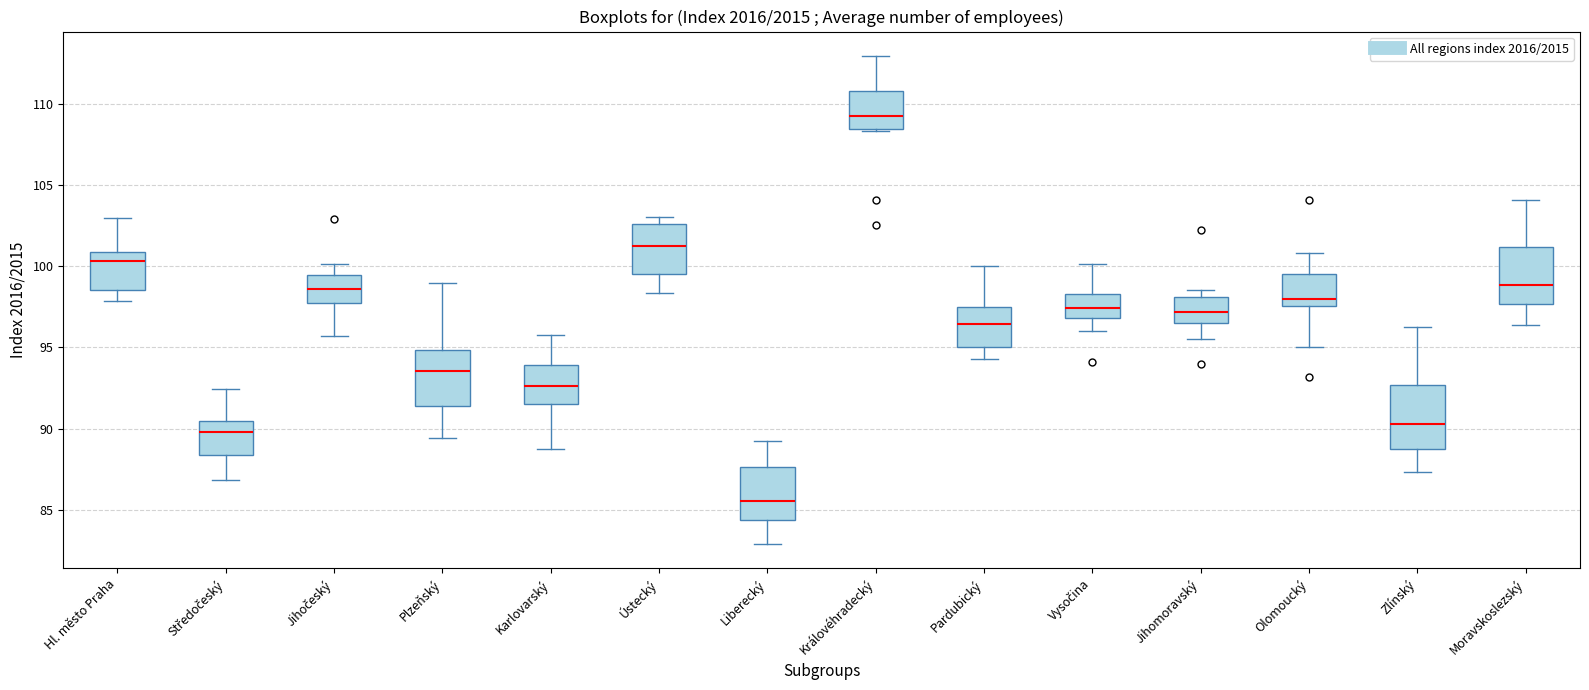

Reading left to right, read every box against the y-axis: the position of its median line, the range the box covers, and the ends of its whiskers. The values are not printed on the chart, so give them approximately, as read against the axis.

Hl. město Praha: median 100.5, box 98.5 to 101.0, whiskers 98.0 to 103.0
Středočeský: median 90.0, box 88.5 to 90.5, whiskers 87.0 to 92.5
Jihočeský: median 98.5, box 98.0 to 99.5, whiskers 95.5 to 100.0
Plzeňský: median 93.5, box 91.5 to 95.0, whiskers 89.5 to 99.0
Karlovarský: median 92.5, box 91.5 to 94.0, whiskers 88.5 to 96.0
Ústecký: median 101.5, box 99.5 to 102.5, whiskers 98.5 to 103.0
Liberecký: median 85.5, box 84.5 to 87.5, whiskers 83.0 to 89.5
Královéhradecký: median 109.5, box 108.5 to 111.0, whiskers 108.5 (just below the box's lower edge) to 113.0
Pardubický: median 96.5, box 95.0 to 97.5, whiskers 94.5 to 100.0
Vysočina: median 97.5, box 97.0 to 98.5, whiskers 96.0 to 100.0
Jihomoravský: median 97.0, box 96.5 to 98.0, whiskers 95.5 to 98.5
Olomoucký: median 98.0, box 97.5 to 99.5, whiskers 95.0 to 101.0
Zlínský: median 90.5, box 88.5 to 92.5, whiskers 87.5 to 96.5
Moravskoslezský: median 99.0, box 97.5 to 101.0, whiskers 96.5 to 104.0